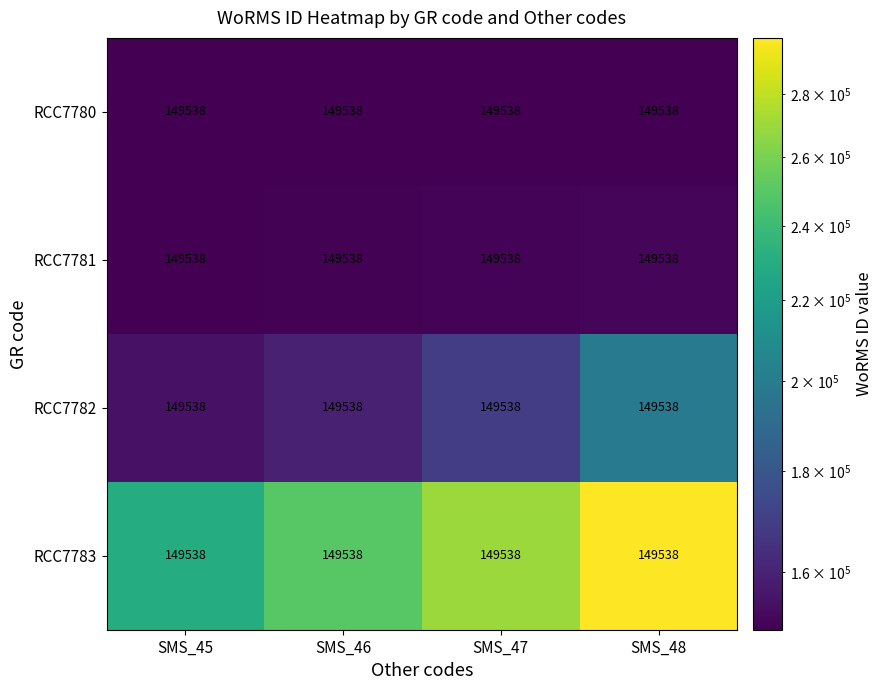

What is the difference between the maximum and minimum values in the RCC7783 series?

69538